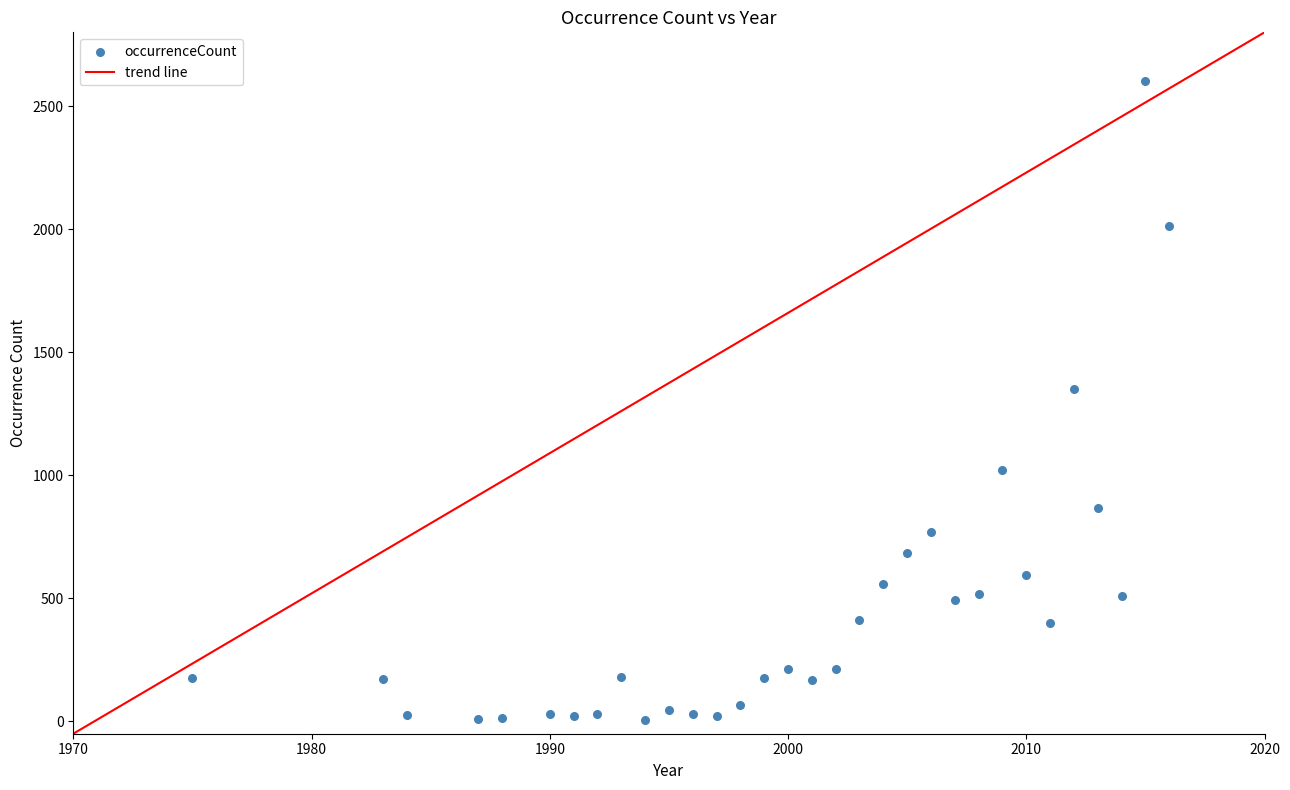

What is the range of X values (max minus min)?

41